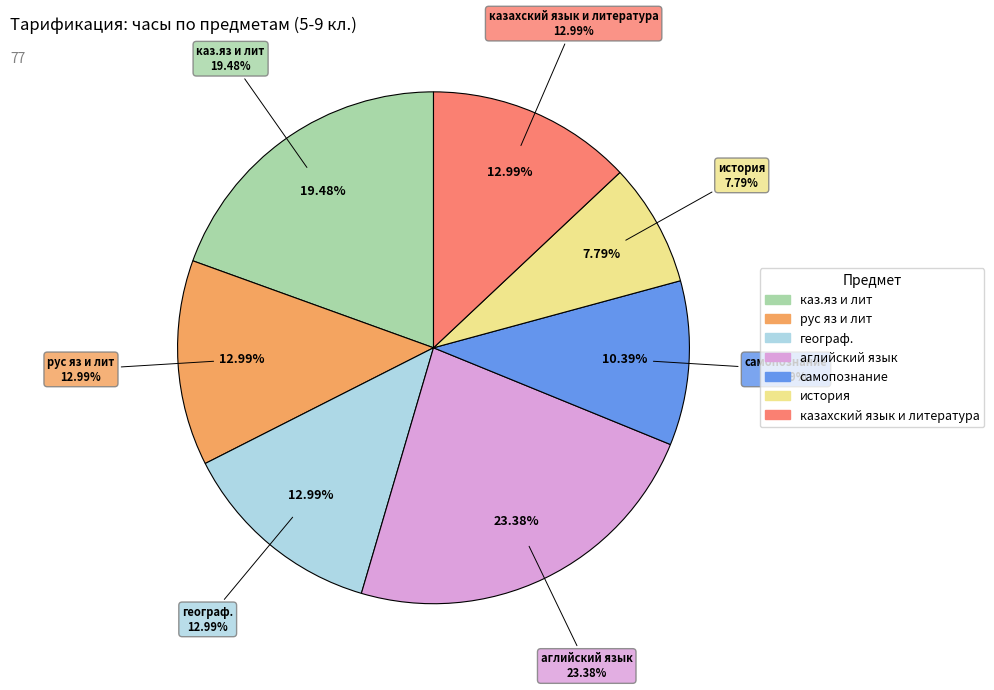

To the nearest percent, what portion does географ. represent?

13%